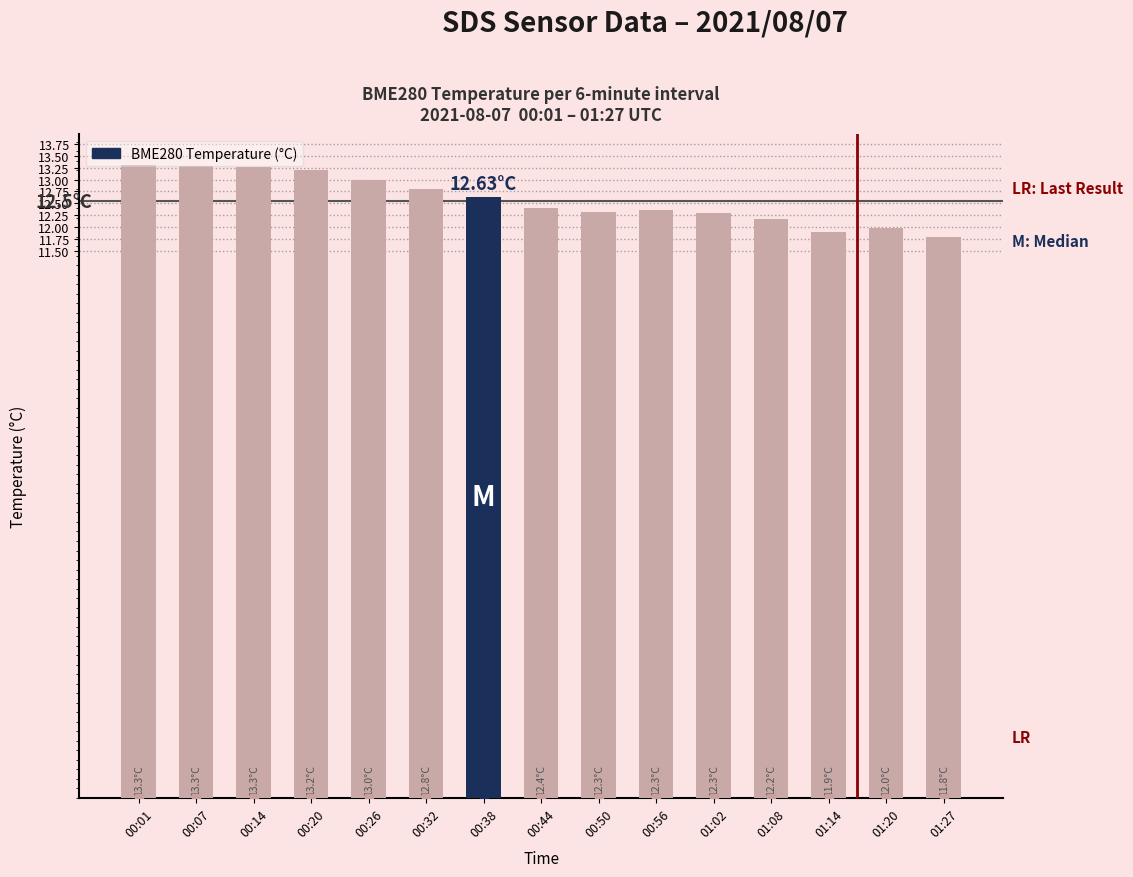

What is the maximum value shown in the chart?

13.3